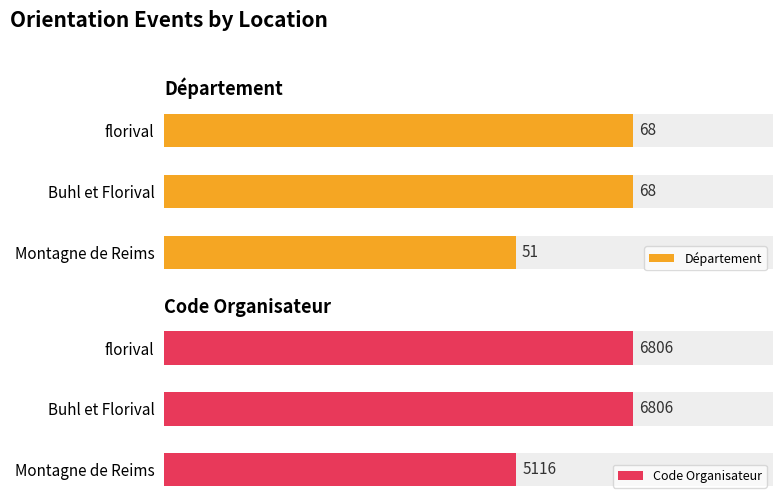

Is the value of Département at florival greater than the value of Code Organisateur at florival?

No